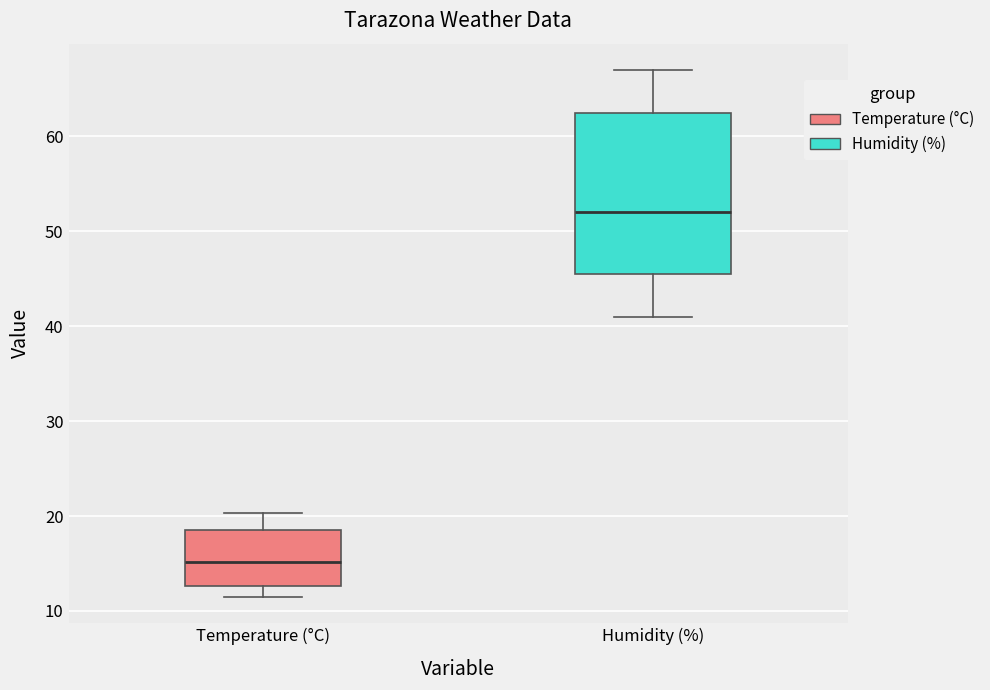

Where does the upper whisker of the box for Temperature (°C) end on the y-axis? The values are not printed on the chart, so give them approximately, as read against the axis.

20